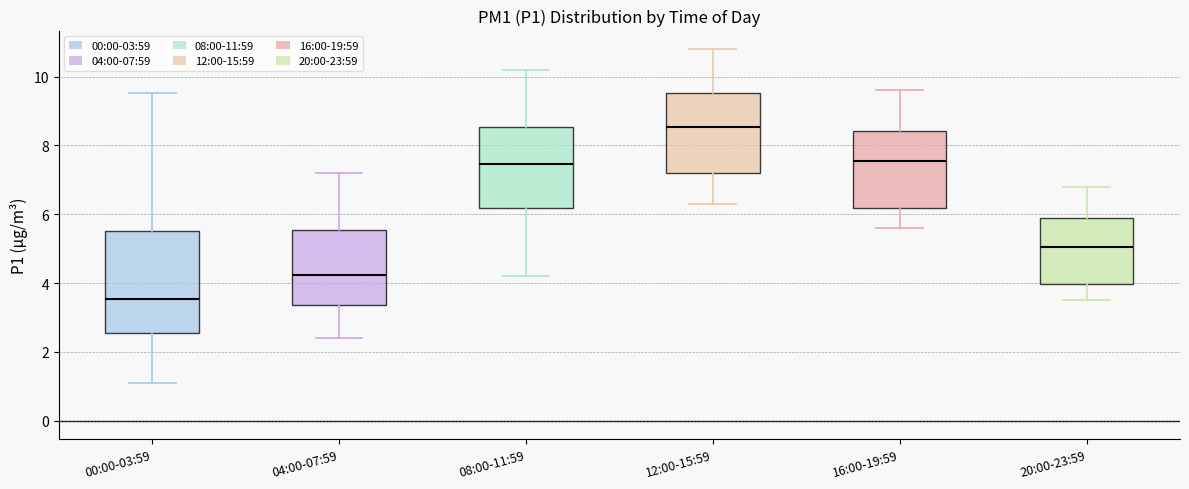

Reading left to right, read every box against the y-axis: the position of its median line, the range the box covers, and the ends of its whiskers. The values are not printed on the chart, so give them approximately, as read against the axis.

00:00-03:59: median 3.6, box 2.6 to 5.6, whiskers 1.2 to 9.6
04:00-07:59: median 4.2, box 3.4 to 5.6, whiskers 2.4 to 7.2
08:00-11:59: median 7.4, box 6.2 to 8.6, whiskers 4.2 to 10.2
12:00-15:59: median 8.6, box 7.2 to 9.6, whiskers 6.4 to 10.8
16:00-19:59: median 7.6, box 6.2 to 8.4, whiskers 5.6 to 9.6
20:00-23:59: median 5.0, box 4.0 to 6.0, whiskers 3.6 to 6.8